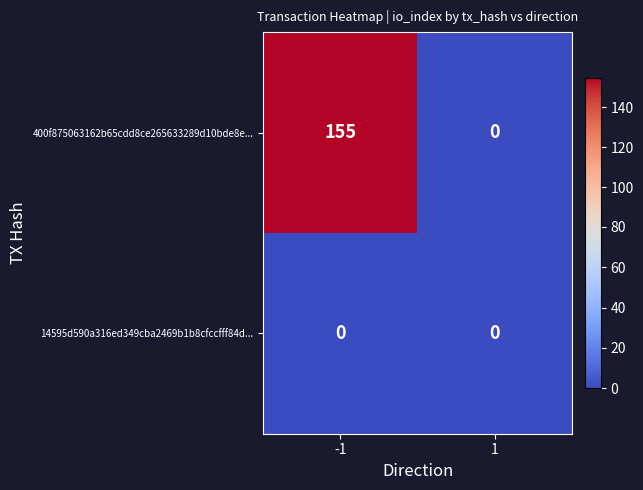

The 400f875063162b65cdd8ce265633289d10bde8e... series shows 51 at -1. True or false?

False